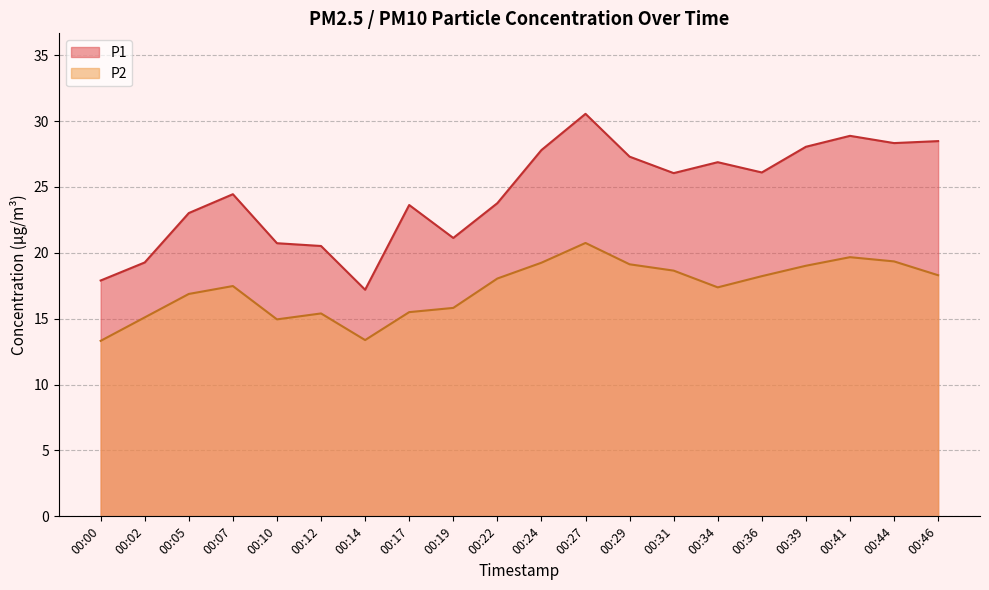

At which label does P2 reach its peak?

00:27